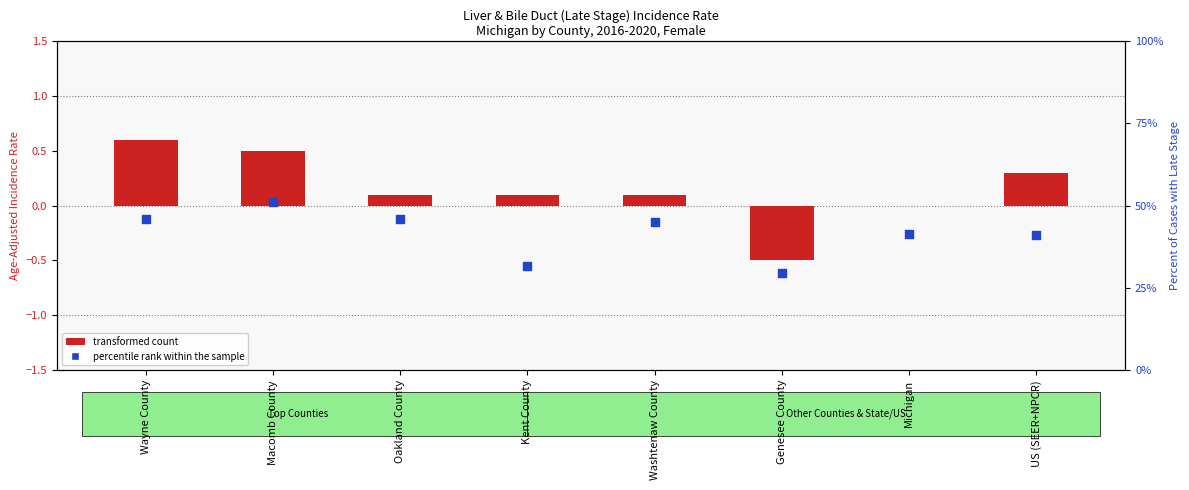

What is the total value across all series at Macomb County?

51.6